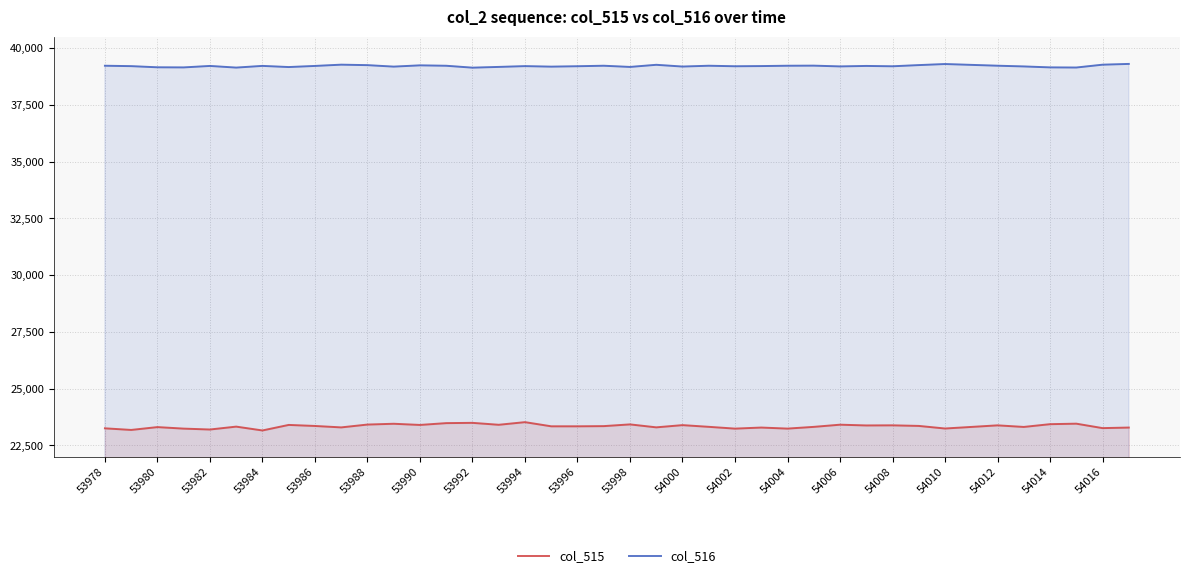

True or false: col_516 and col_515 intersect in this chart.

False